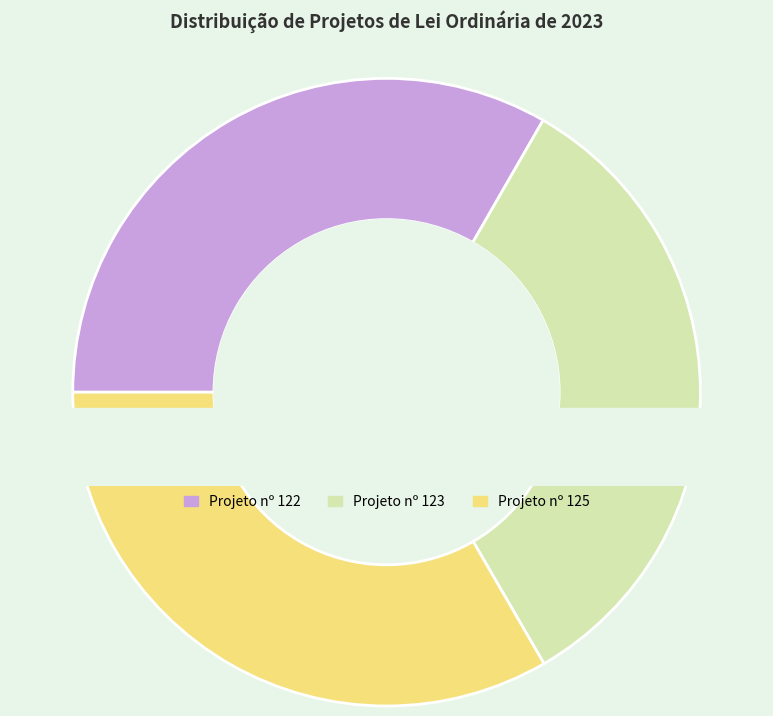

How many segments does this pie chart have?

3